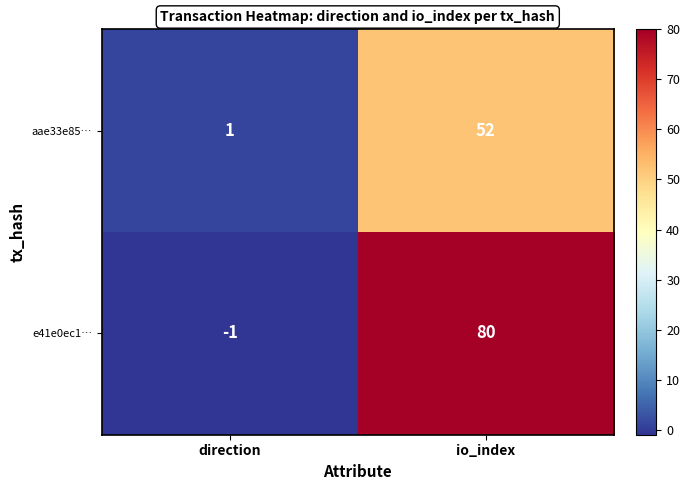

What is the sum of all e41e0ec1… values?

79